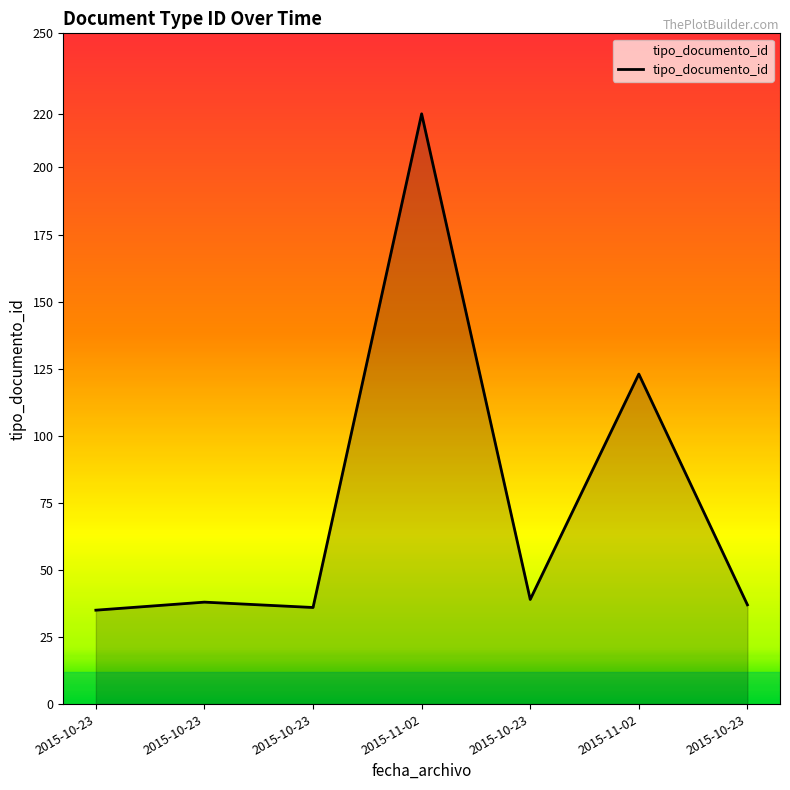

How many categories are shown in the chart?

7